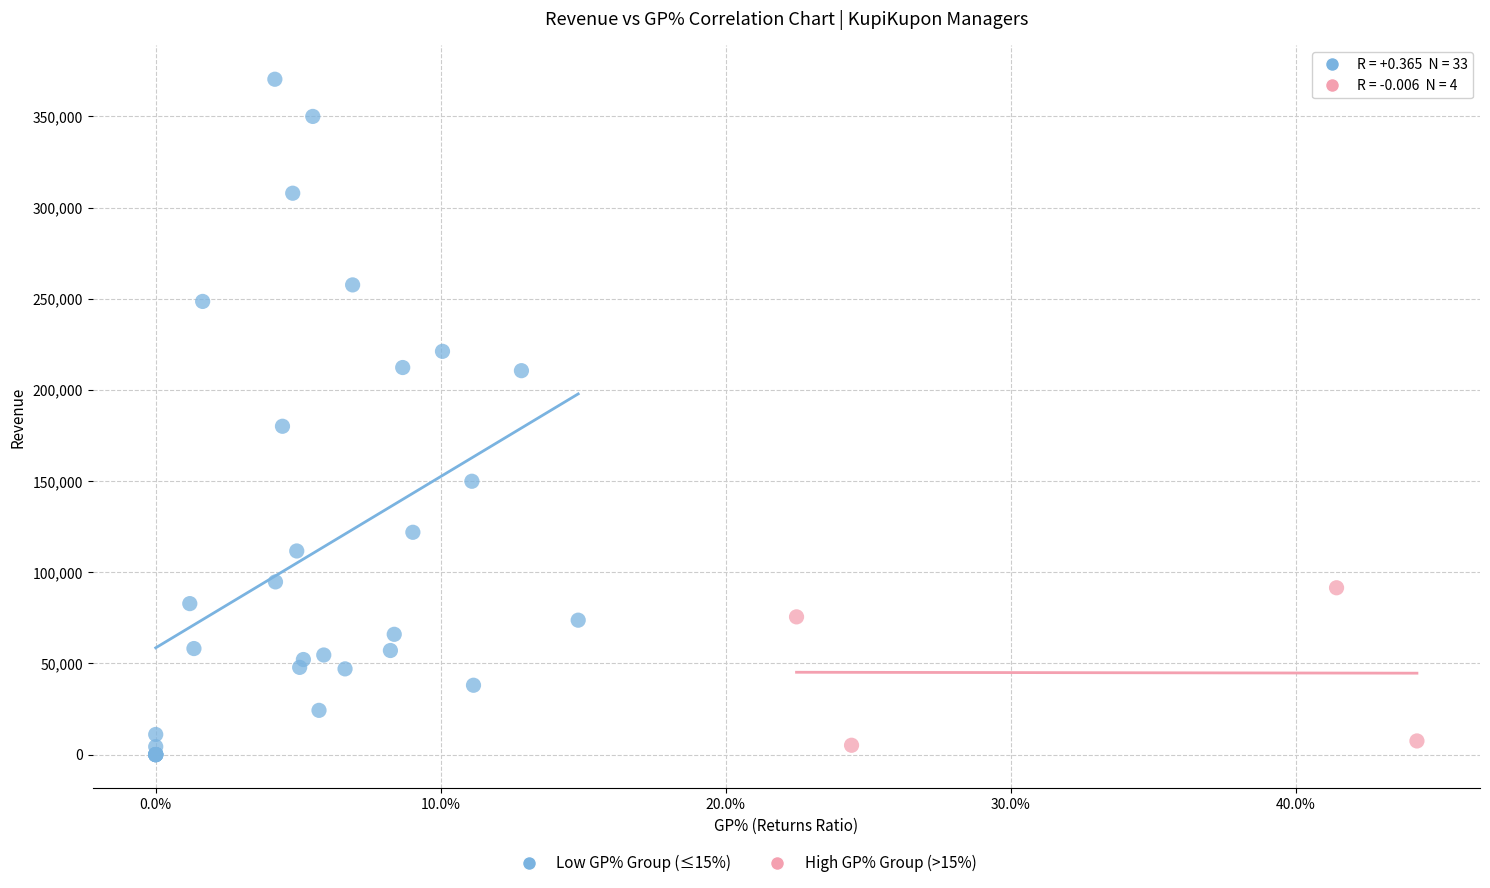

Which series contains the highest Y value?

Low GP% Group (≤15%)